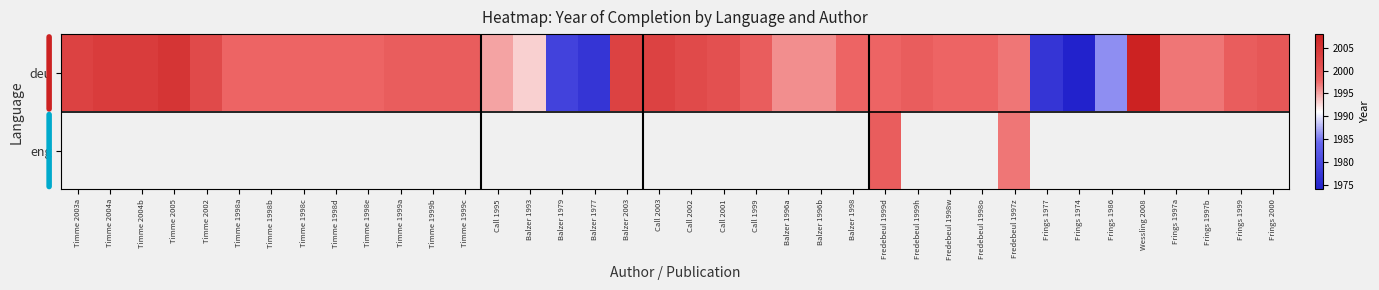

What is the approximate value of deu at Timme 1999c?

1999.0